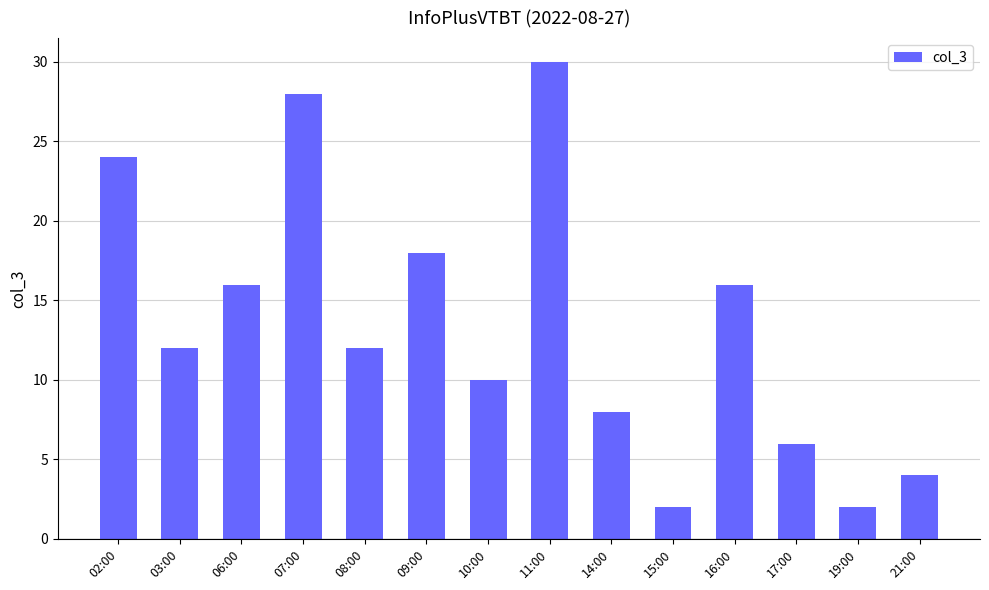

What is the maximum value shown in the chart?

30